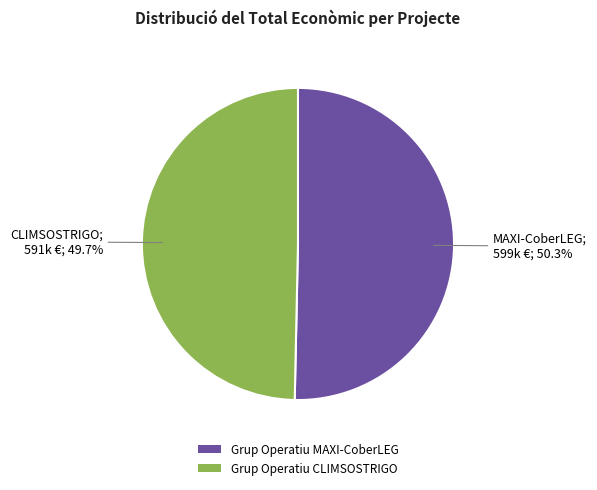

What is the majority slice?

Grup Operatiu MAXI-CoberLEG